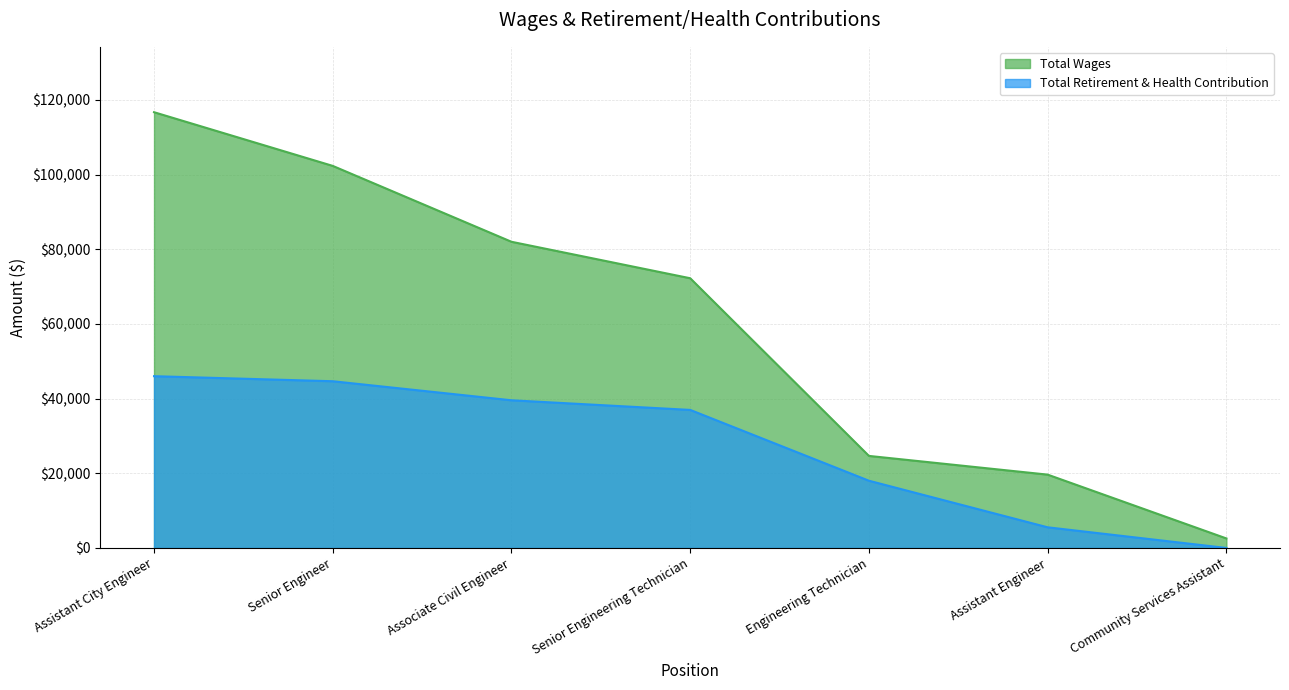

Which series has the largest total across all categories?

Total Wages